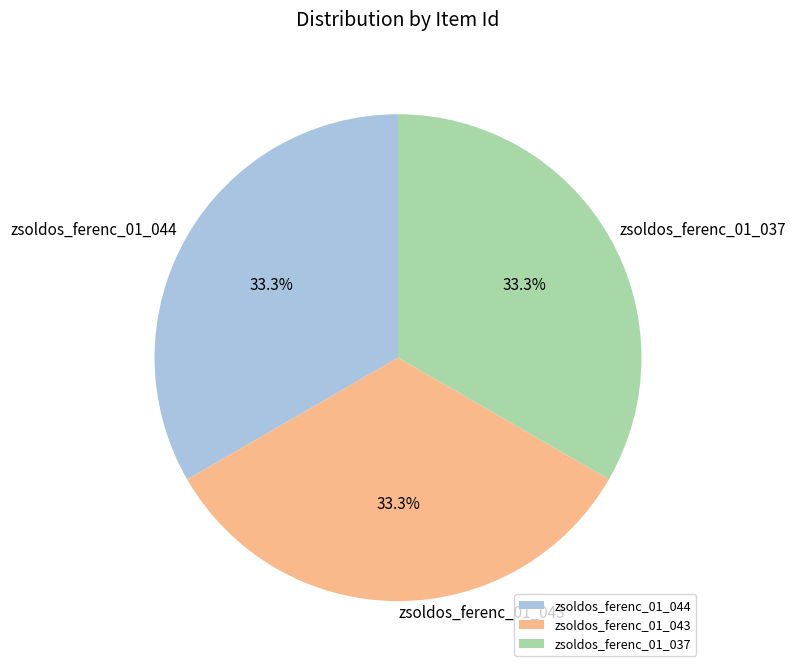

Is zsoldos_ferenc_01_037 the majority of the pie?

No